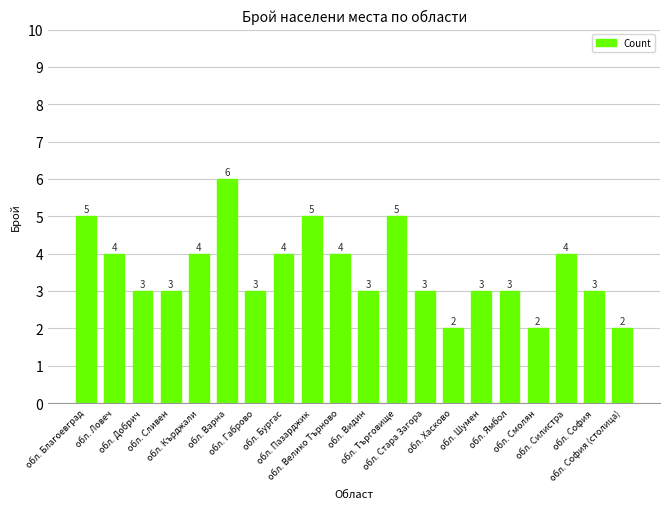

Which label corresponds to the largest value in the chart?

обл. Варна